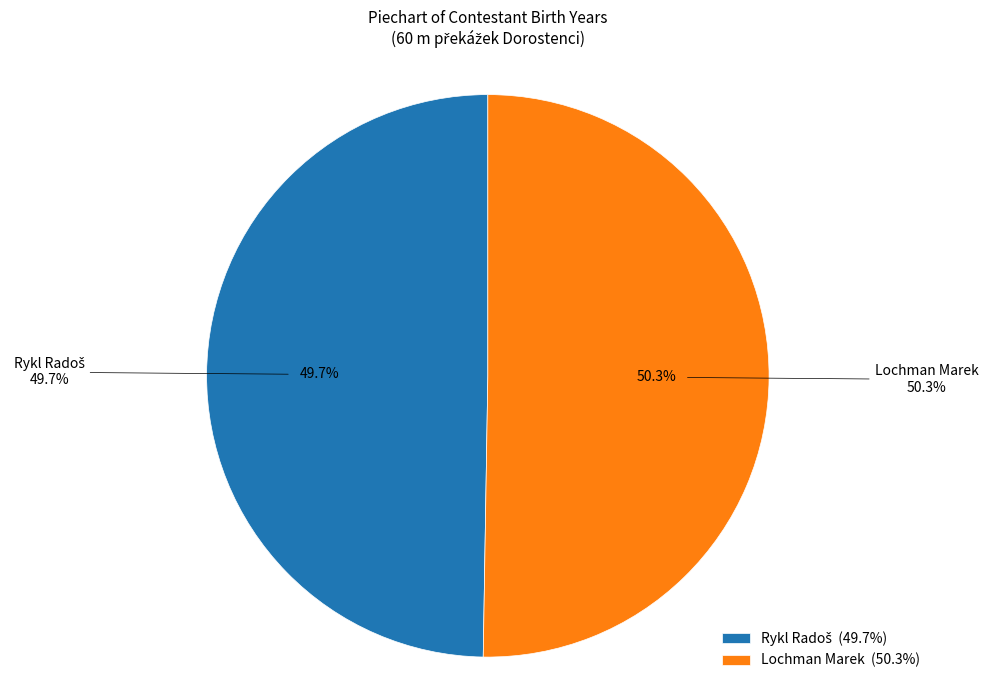

Count the number of slices in the pie.

2